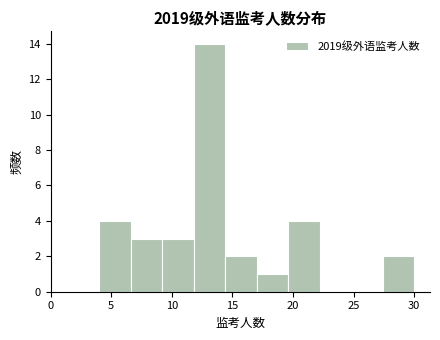

Reading left to right, transcribe this chart: for each bar, give the range it covers on the x-axis and its height. Neither the bar edges nor the heights are printed on the chart, so give them approximately, as read against the axes.

4.0 to 6.6: 4
6.6 to 9.2: 3
9.2 to 11.8: 3
11.8 to 14.4: 14
14.4 to 17.0: 2
17.0 to 19.6: 1
19.6 to 22.2: 4
22.2 to 24.8: 0
24.8 to 27.4: 0
27.4 to 30.0: 2